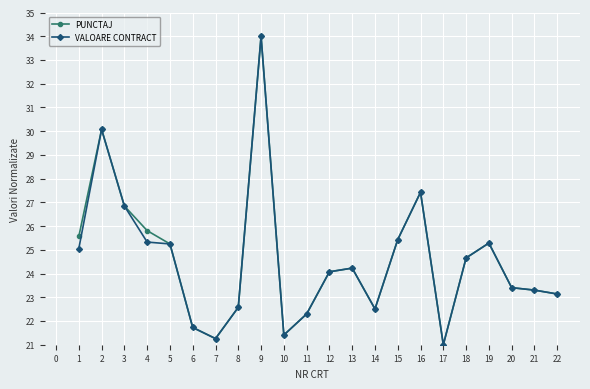

The value of VALOARE CONTRACT at 10 is 6.7. True or false?

False